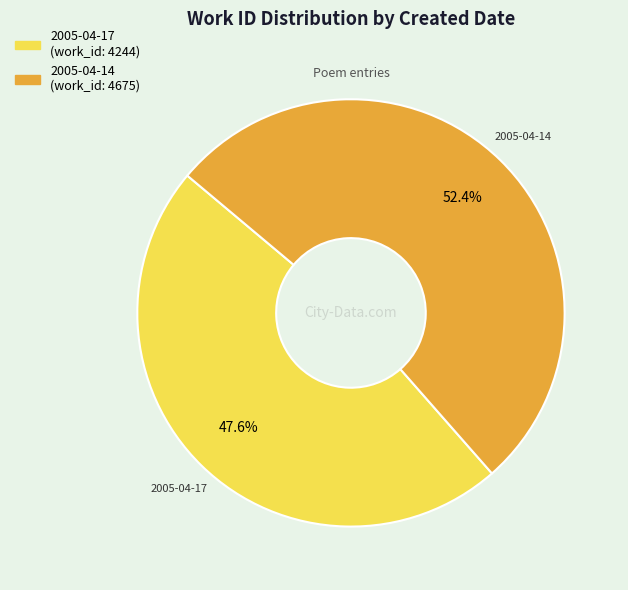

Does 2005-04-17 represent more than half of the total?

No